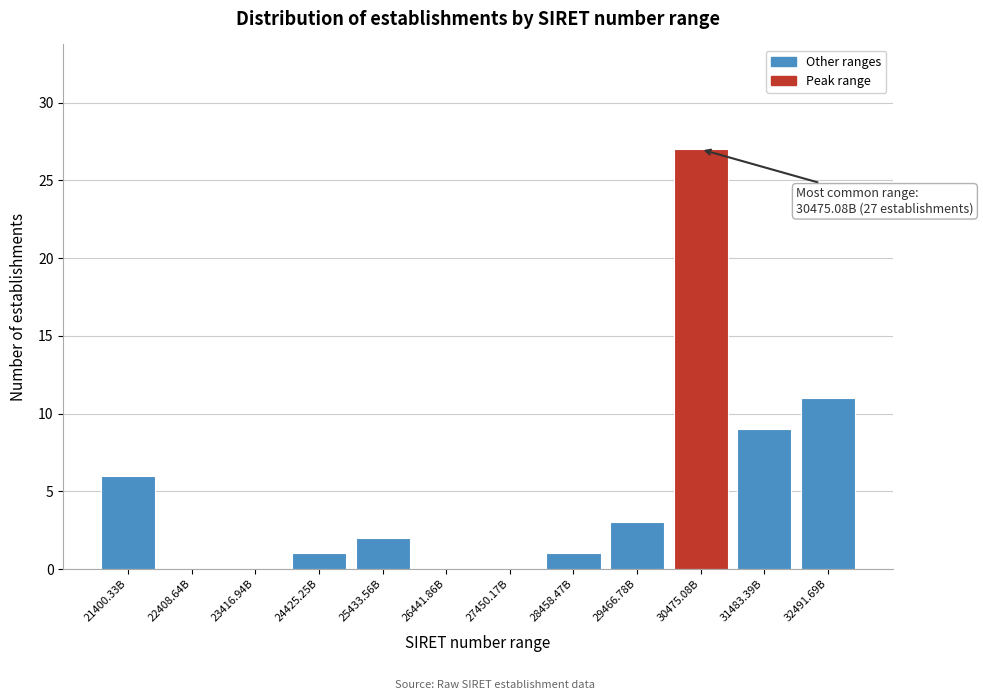

Reading right to left, what are all the values shown in this chart?

32491.69B=11	31483.39B=9	30475.08B=27	29466.78B=3	28458.47B=1	27450.17B=0	26441.86B=0	25433.56B=2	24425.25B=1	23416.94B=0	22408.64B=0	21400.33B=6